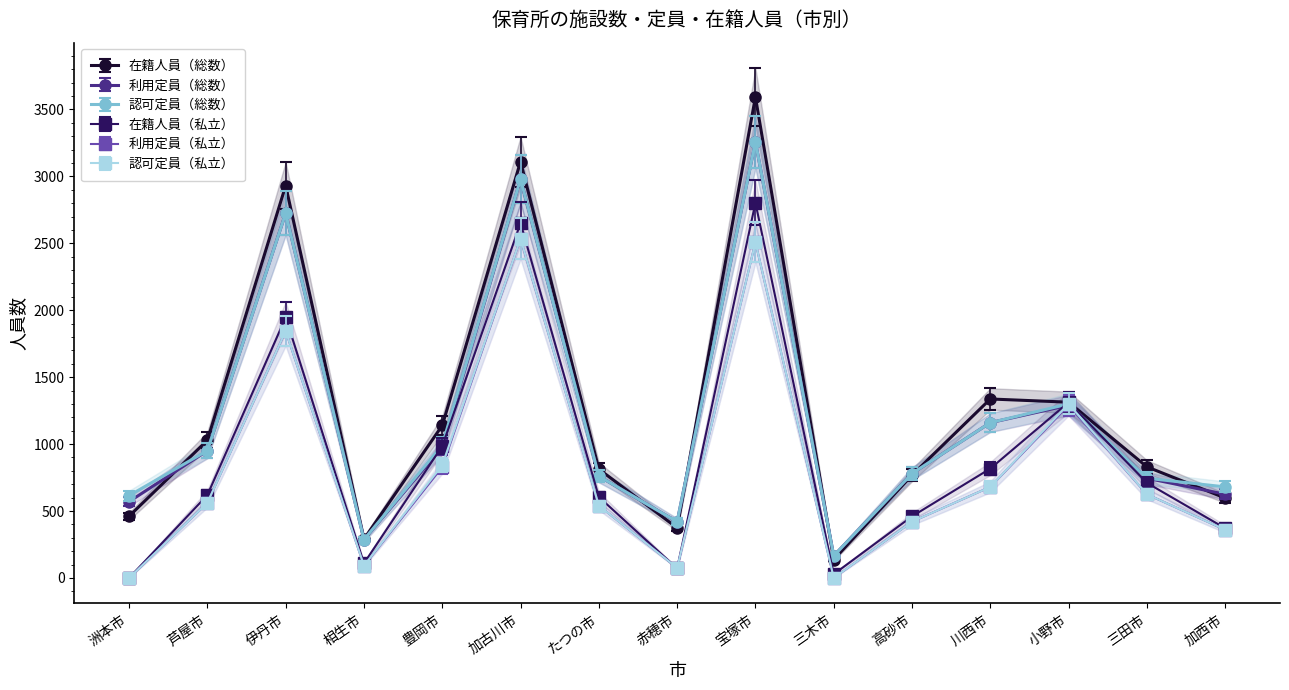

Which category has the highest value in the 認可定員（私立） series?

加古川市